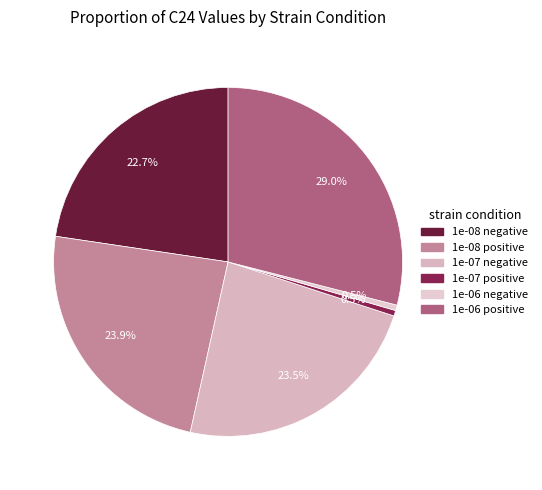

What is the largest slice in the pie chart?

1e-06 positive